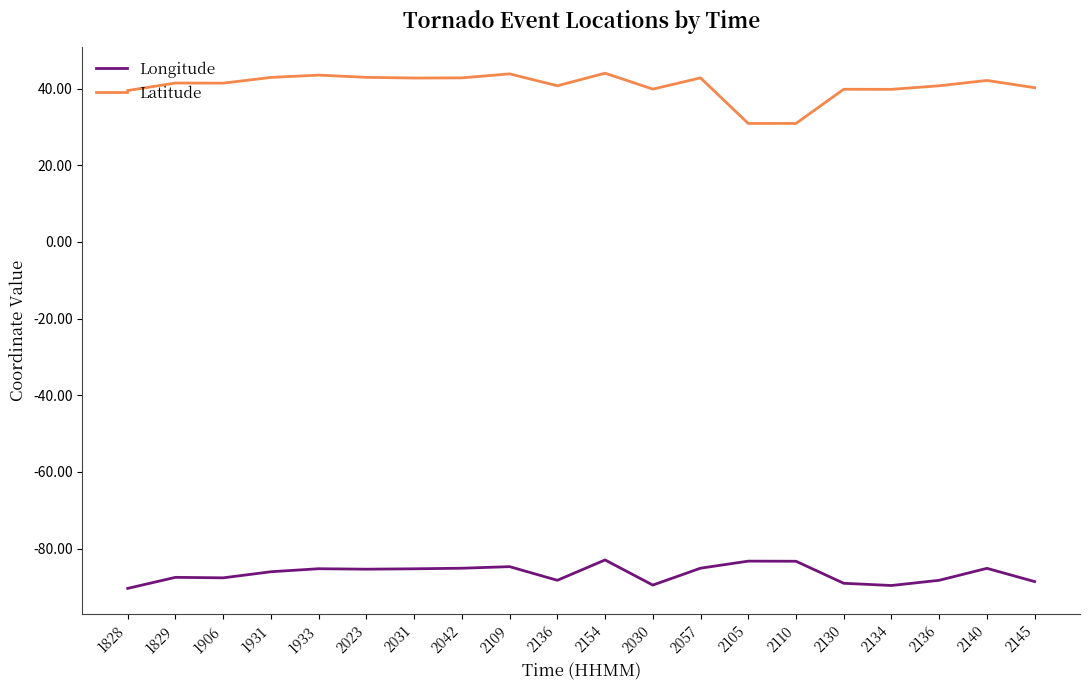

Does the chart have visible grid lines?

No